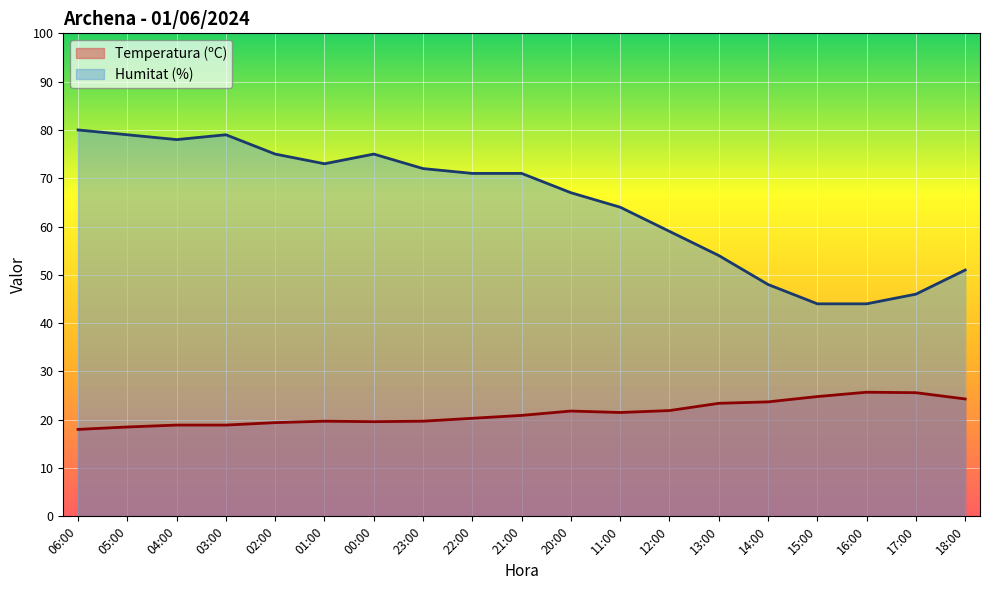

At which category does Humitat (%) reach its first local peak?

03:00